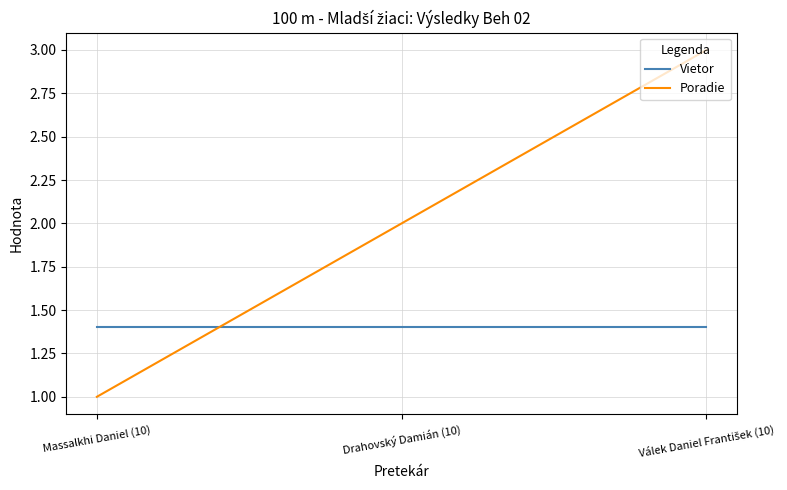

Which series has the largest total across all categories?

Poradie